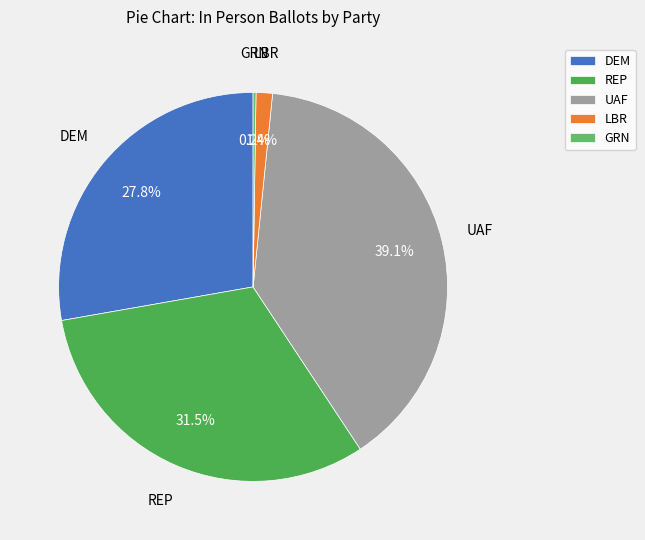

What is the largest slice in the pie chart?

UAF